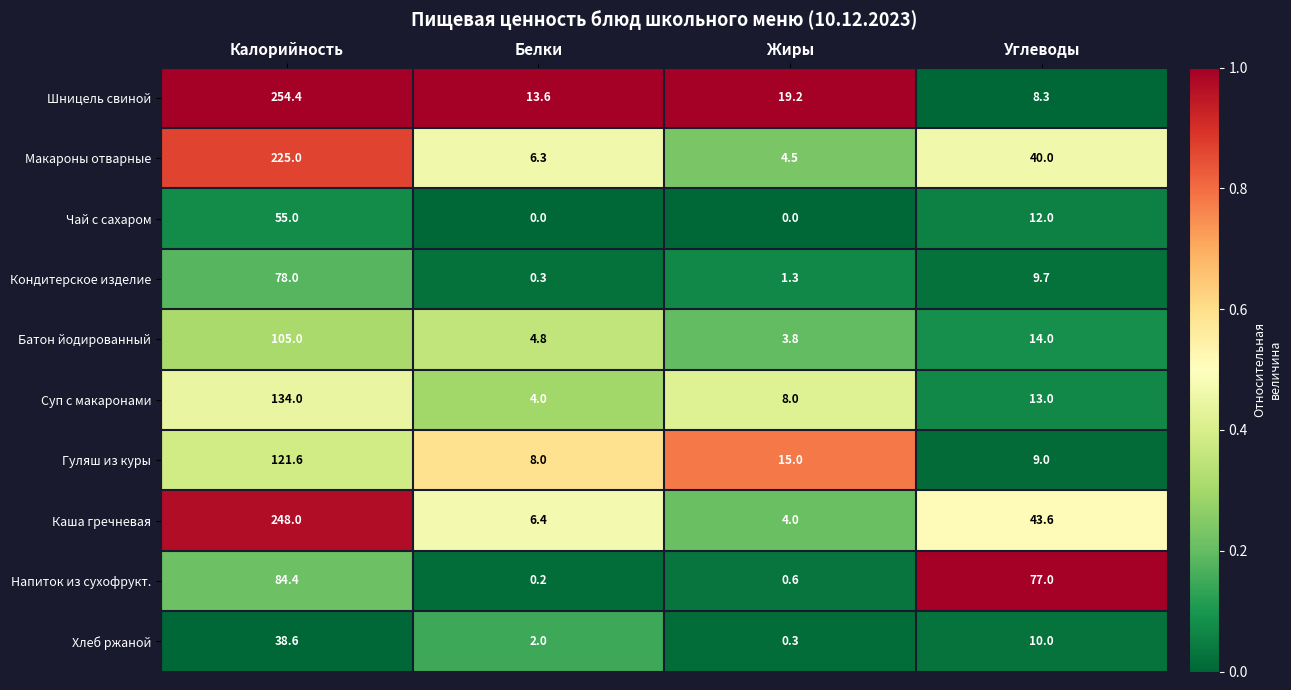

Which series has the largest total across all categories?

Каша гречневая